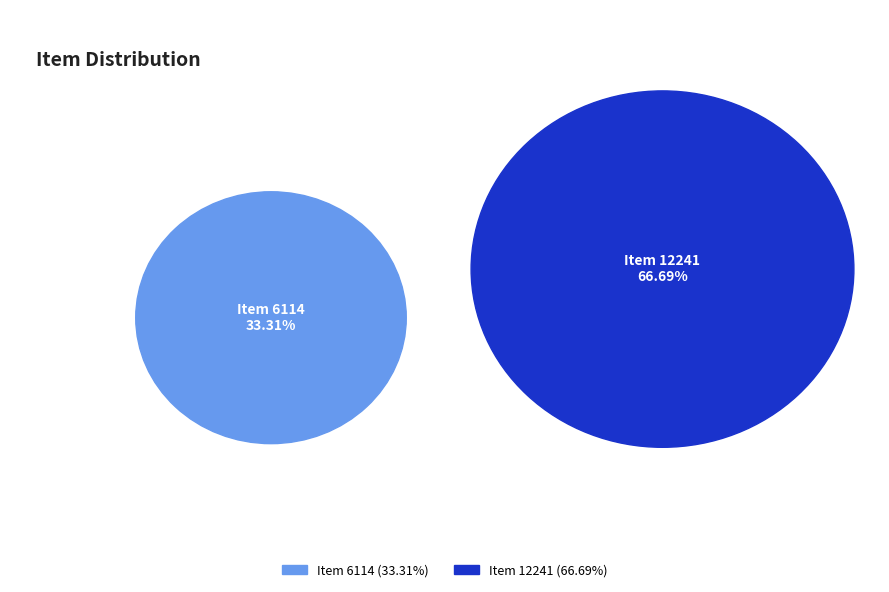

To the nearest percent, what percentage of the pie is Item 6114?

33%